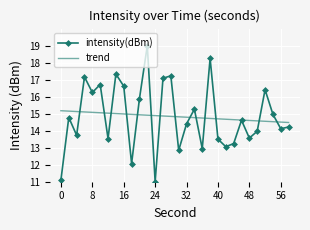

Which series has the largest range (max minus min)?

intensity(dBm)